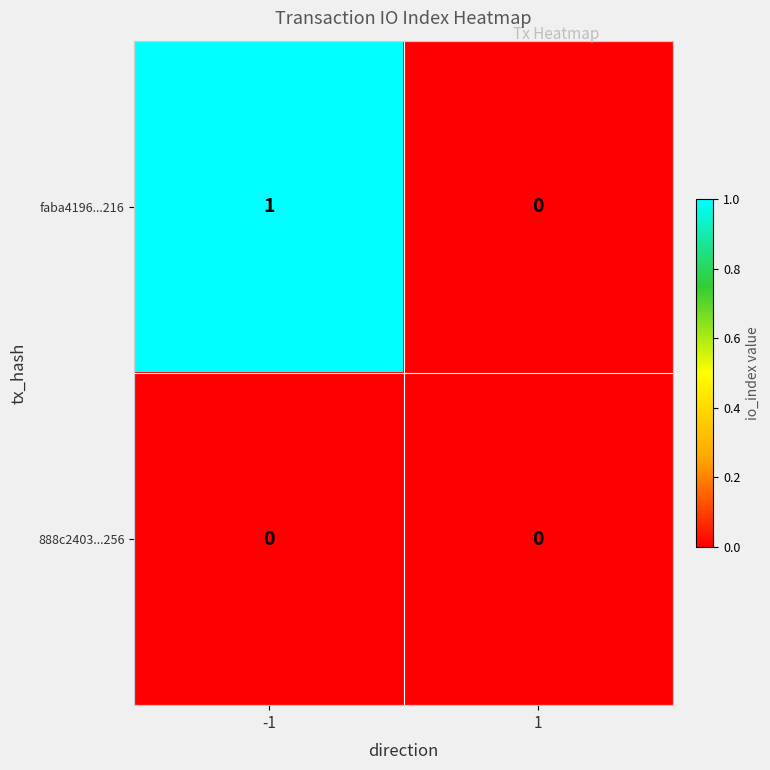

Reading left to right, extract all data points from this chart.

faba4196...216: -1=1	1=0
888c2403...256: -1=0	1=0